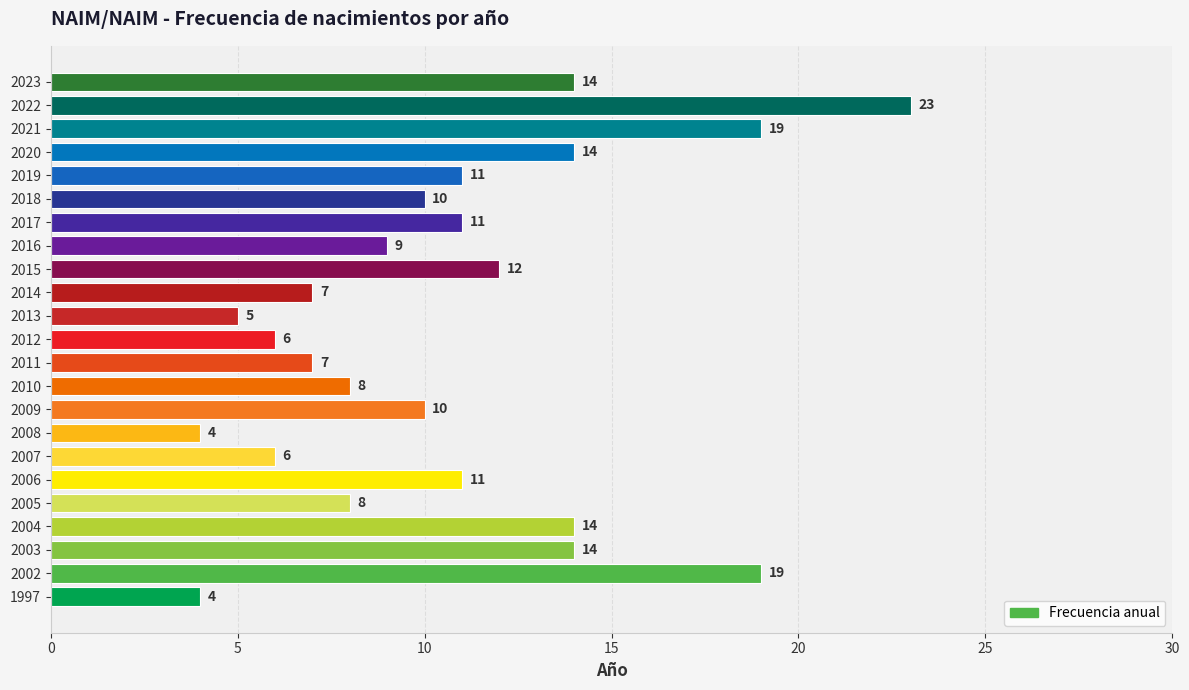

Reading bottom to top, list all the values displayed in this chart.

1997=4	2002=19	2003=14	2004=14	2005=8	2006=11	2007=6	2008=4	2009=10	2010=8	2011=7	2012=6	2013=5	2014=7	2015=12	2016=9	2017=11	2018=10	2019=11	2020=14	2021=19	2022=23	2023=14